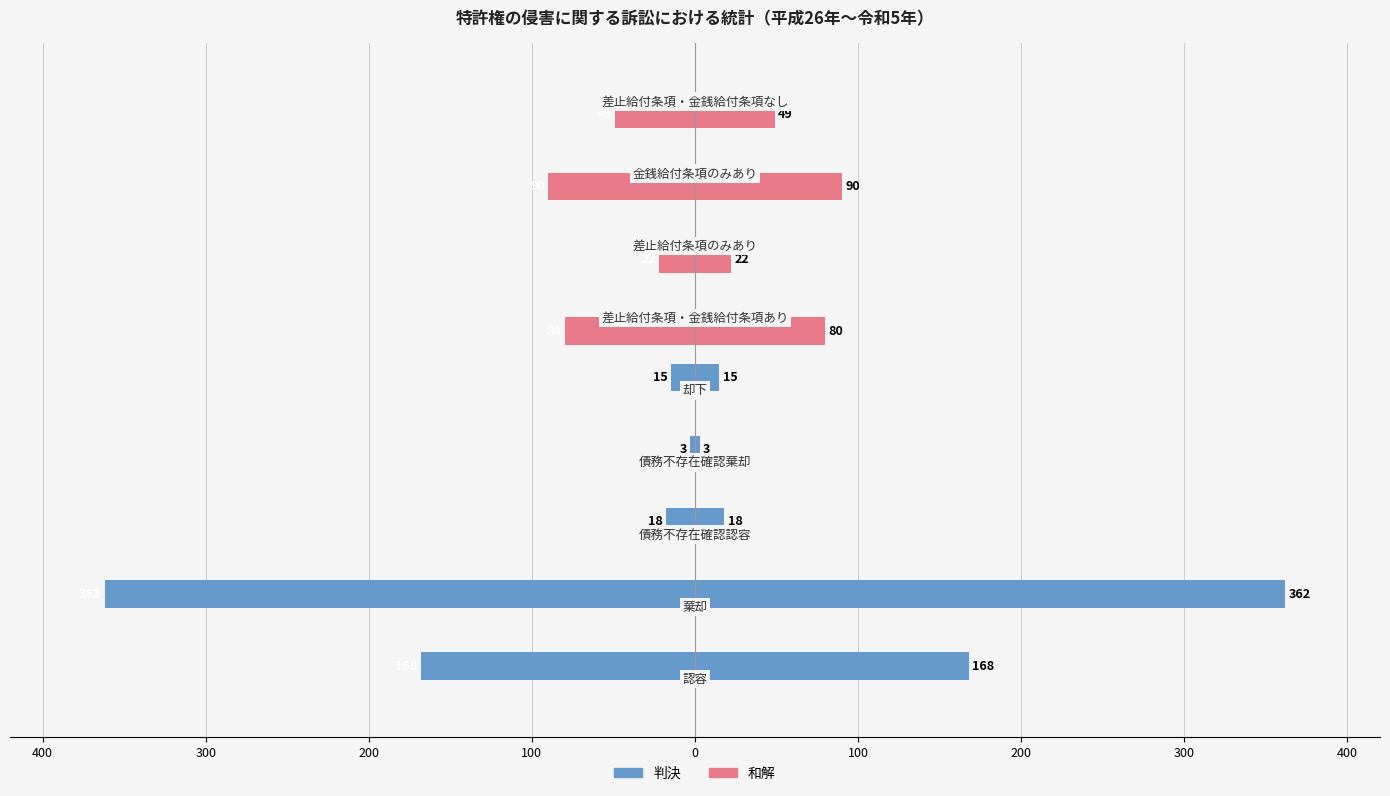

How many negative values does the 判決 series have?

5